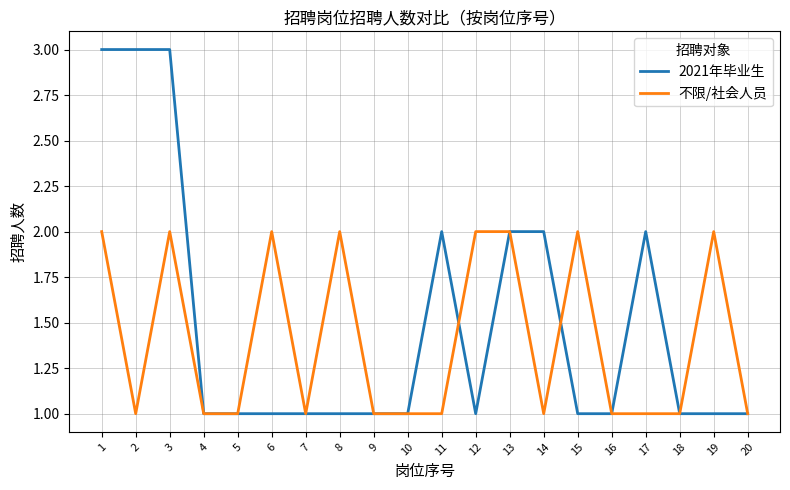

Reading left to right, what are all the values shown in this chart?

2021年毕业生: 1=3	2=3	3=3	4=1	5=1	6=1	7=1	8=1	9=1	10=1	11=2	12=1	13=2	14=2	15=1	16=1	17=2	18=1	19=1	20=1
不限/社会人员: 1=2	2=1	3=2	4=1	5=1	6=2	7=1	8=2	9=1	10=1	11=1	12=2	13=2	14=1	15=2	16=1	17=1	18=1	19=2	20=1